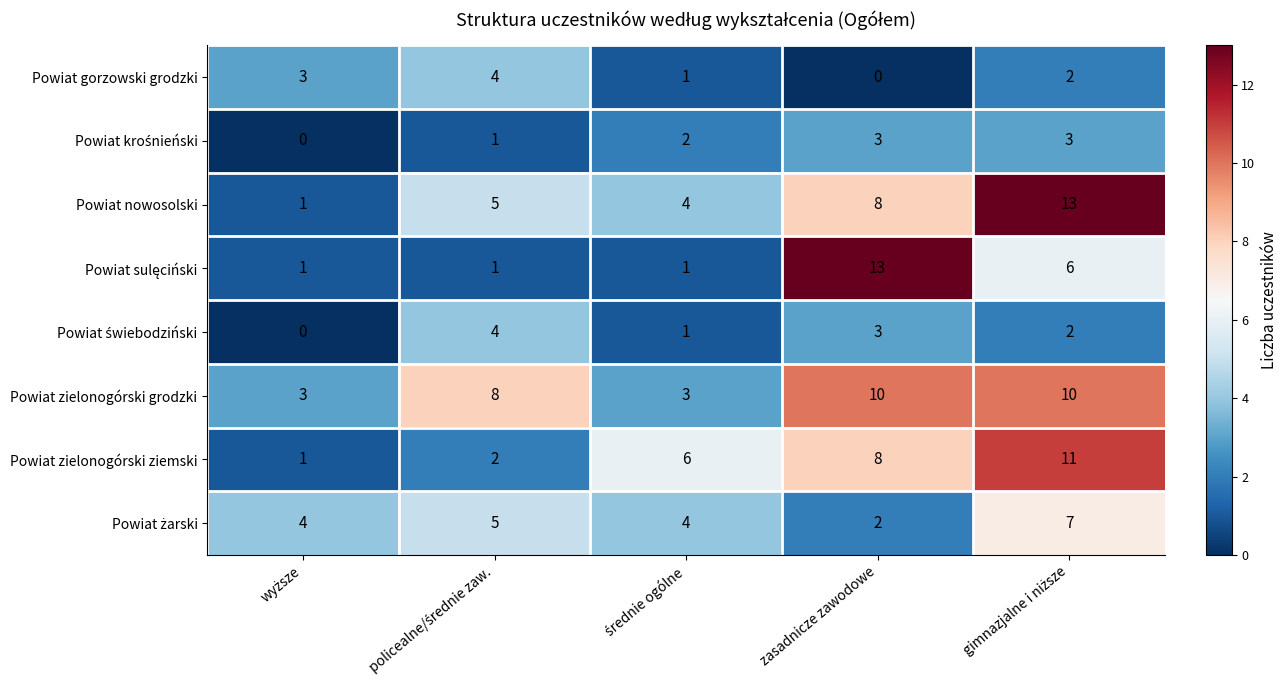

What is the maximum value shown in the chart?

13